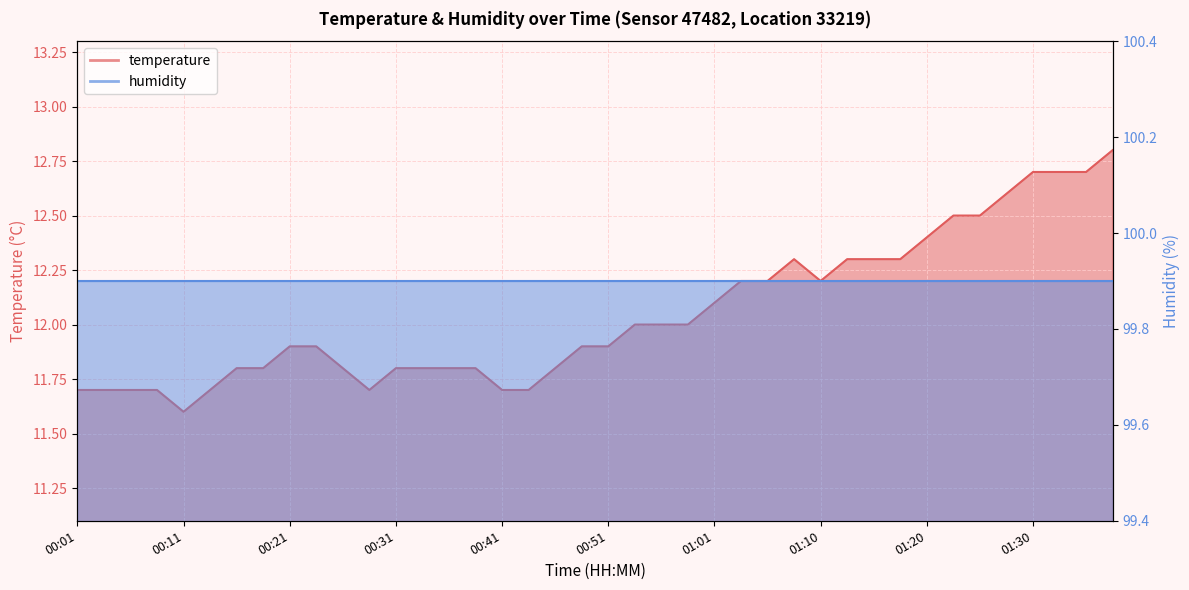

How many interior local peaks (higher than both neighbors) does the data have?

1